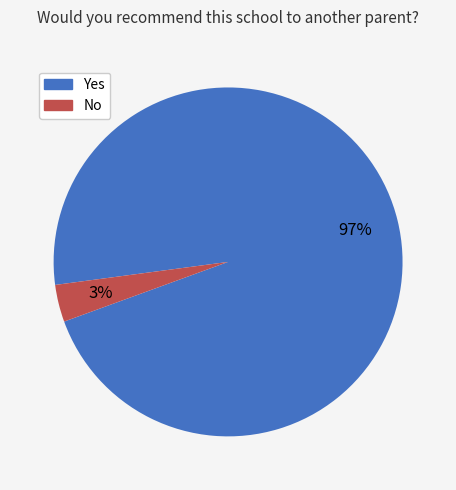

The No slice represents 3% of the pie. True or false?

True